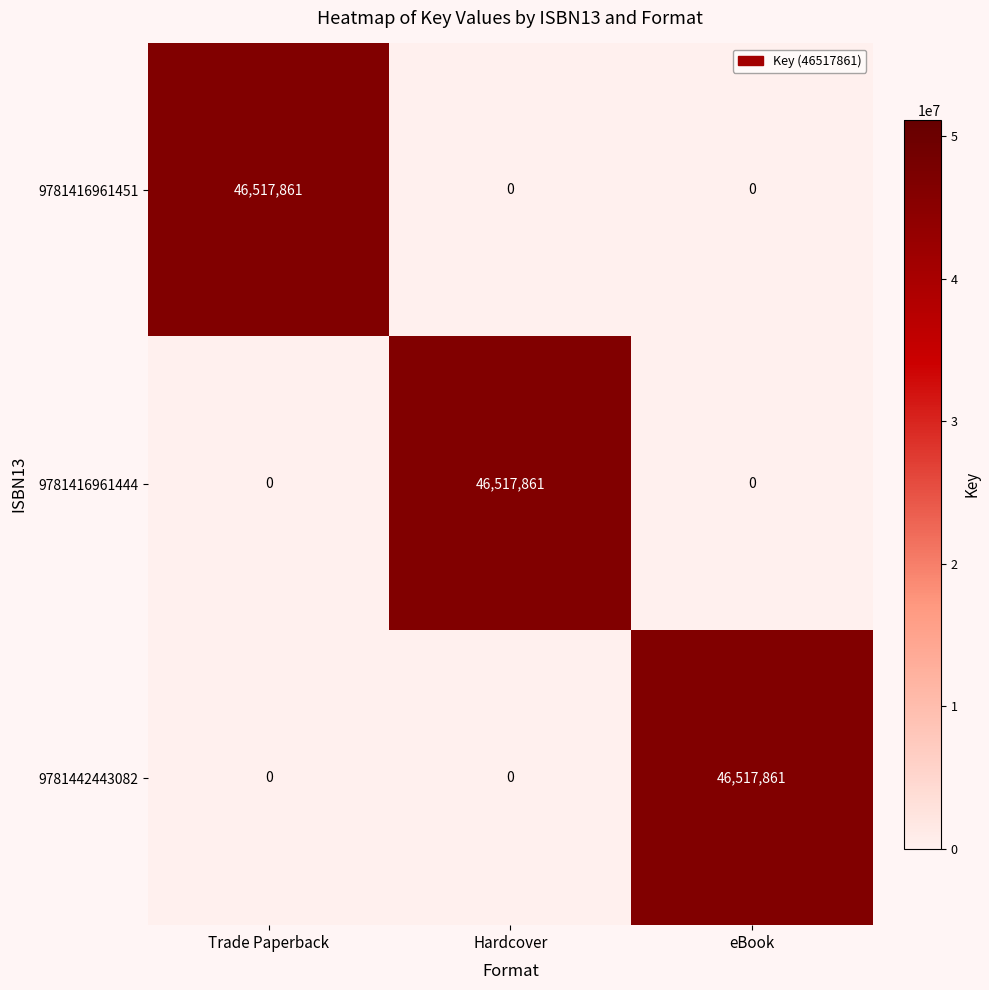

Count the 9781416961451 values in the range 0 to 46517861.

3